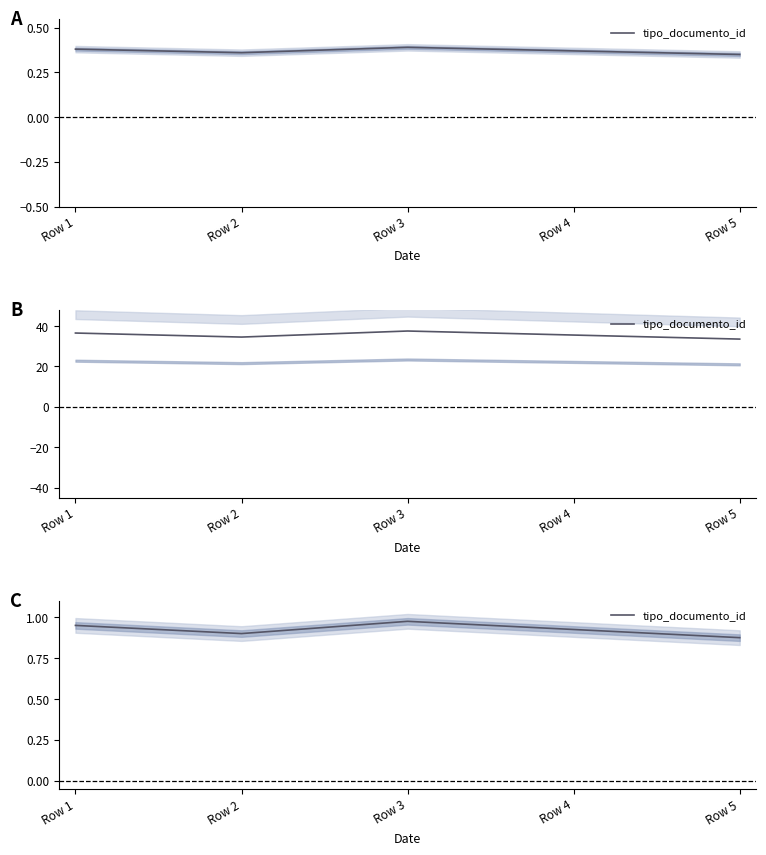

At which category does the data reach its first local peak?

Row 3